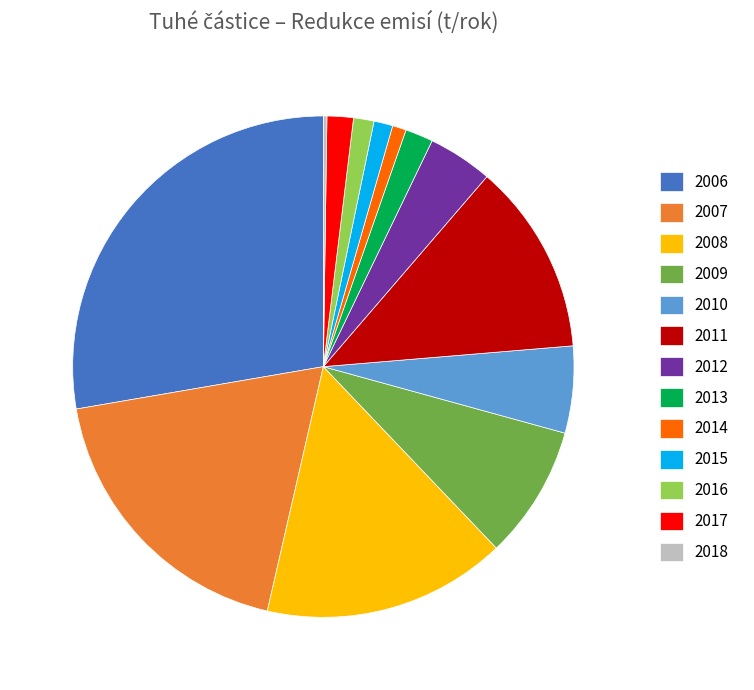

Is it true that 2008 is 16% of the pie?

True